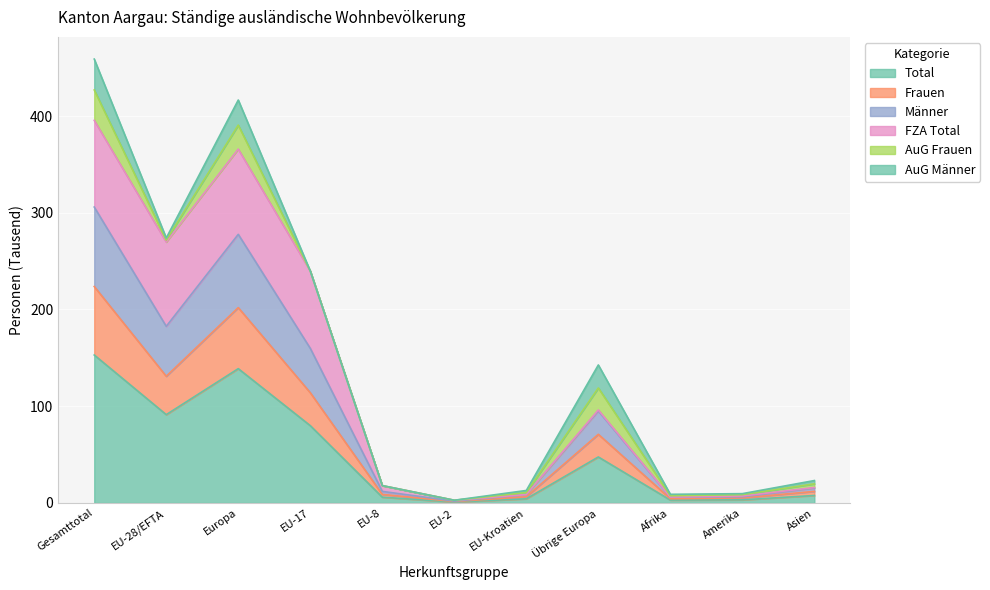

Which category has the lowest value in the Total series?

EU-2